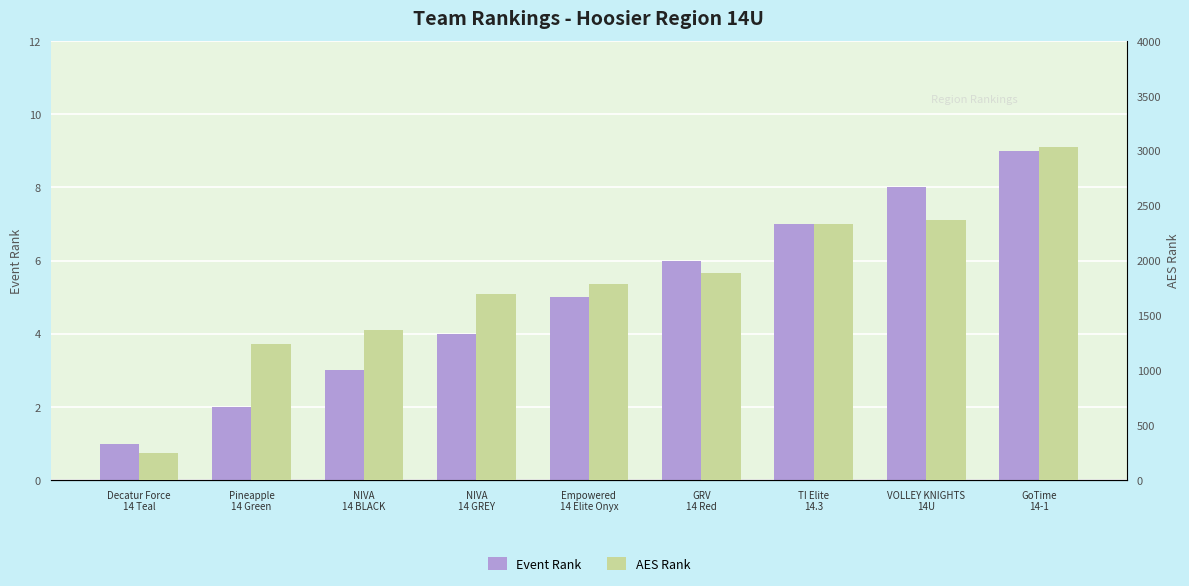

What are all the series names shown in the legend?

Event Rank, AES Rank